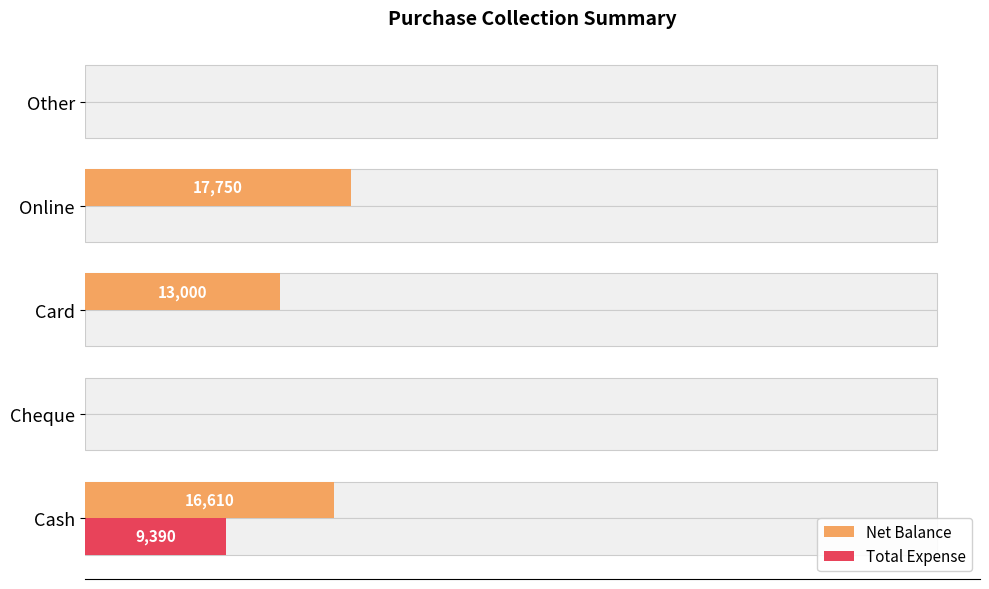

At how many categories does at least one series exceed 2074?

3